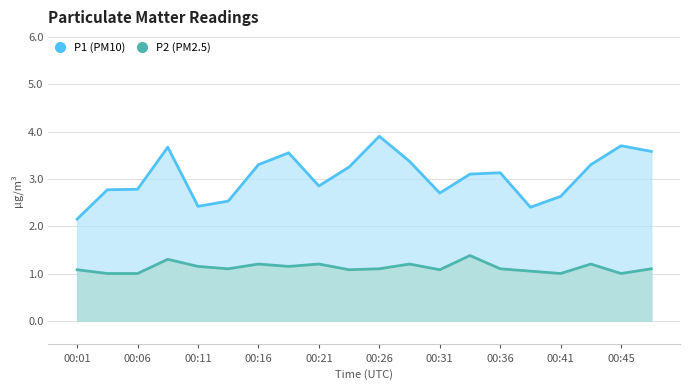

What is the greatest value displayed?

3.9